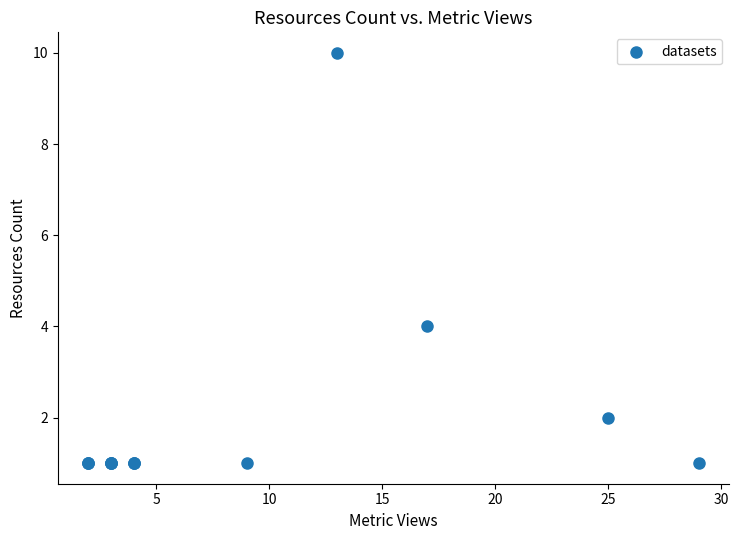

What Y value in the scatter plot is closest to 5?

4